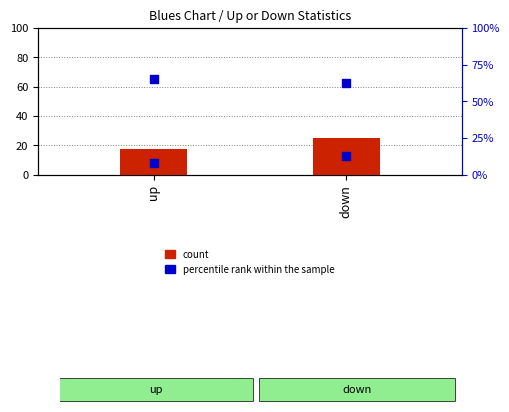

At how many categories does at least one series exceed 60?

2